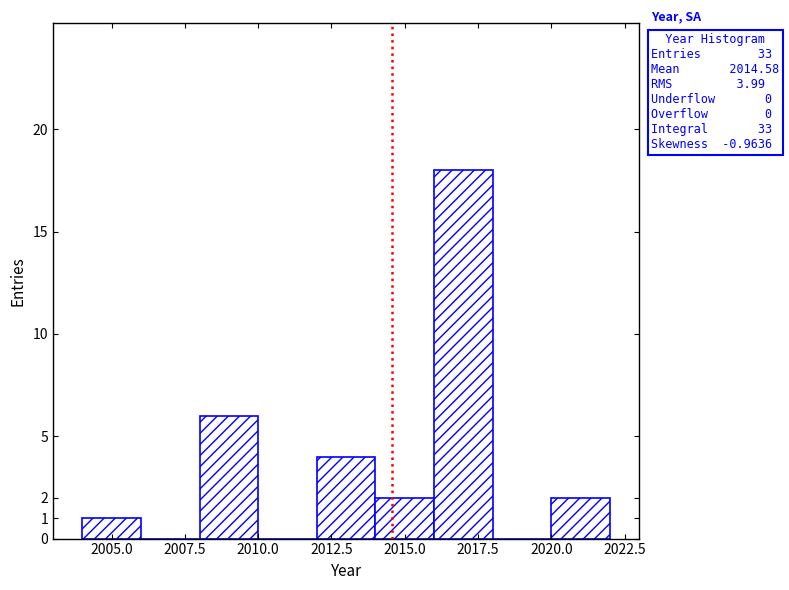

Which range on the x-axis has the tallest bar?

2016 to 2018